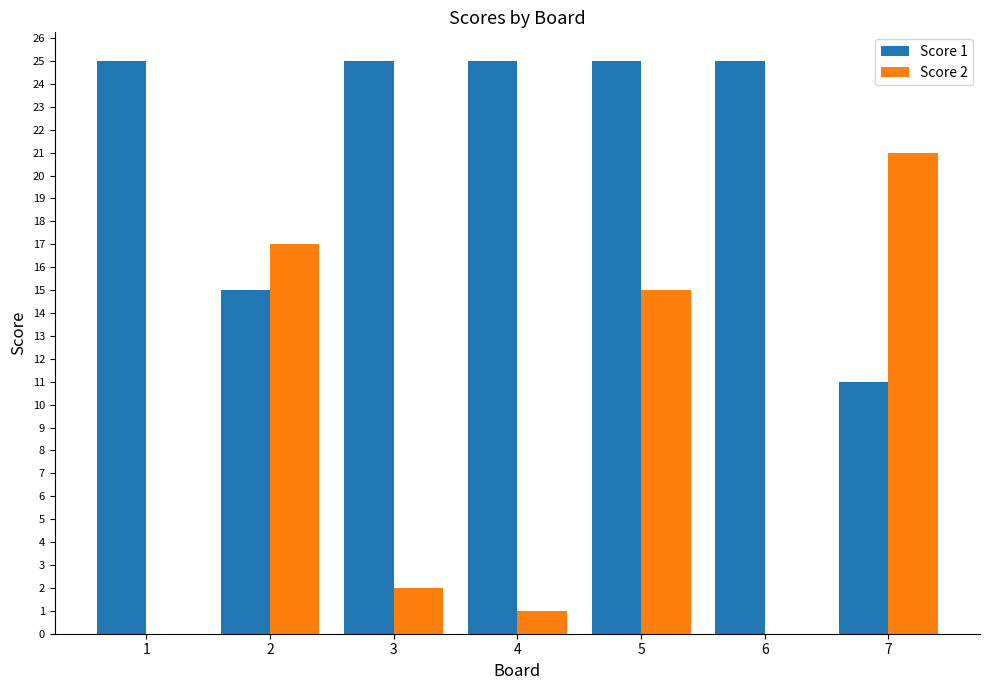

Which series has the largest total across all categories?

Score 1